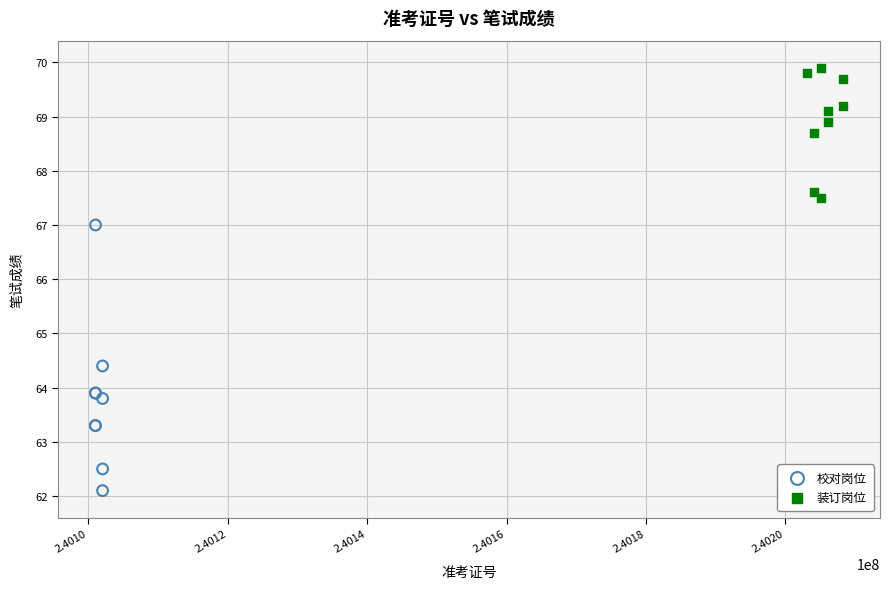

Which series has the largest Y range (max minus min)?

校对岗位